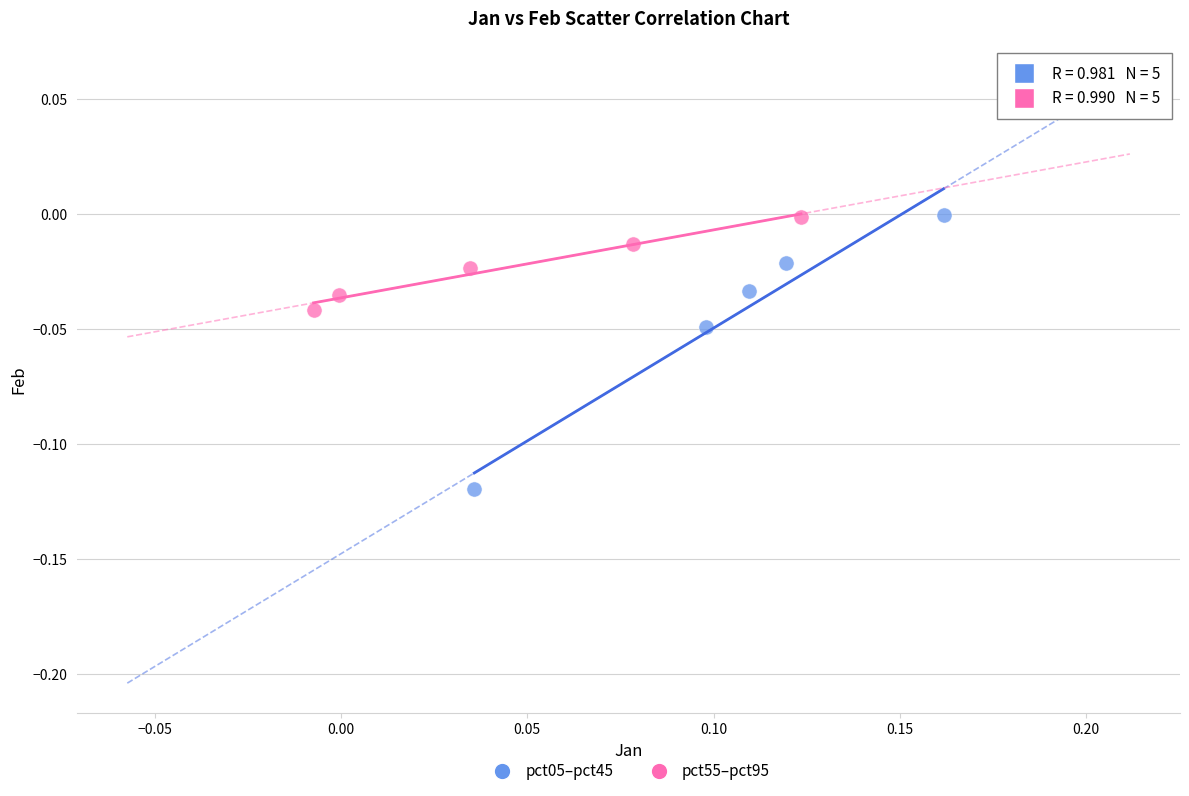

Which series has the widest spread of Y values?

pct05–pct45